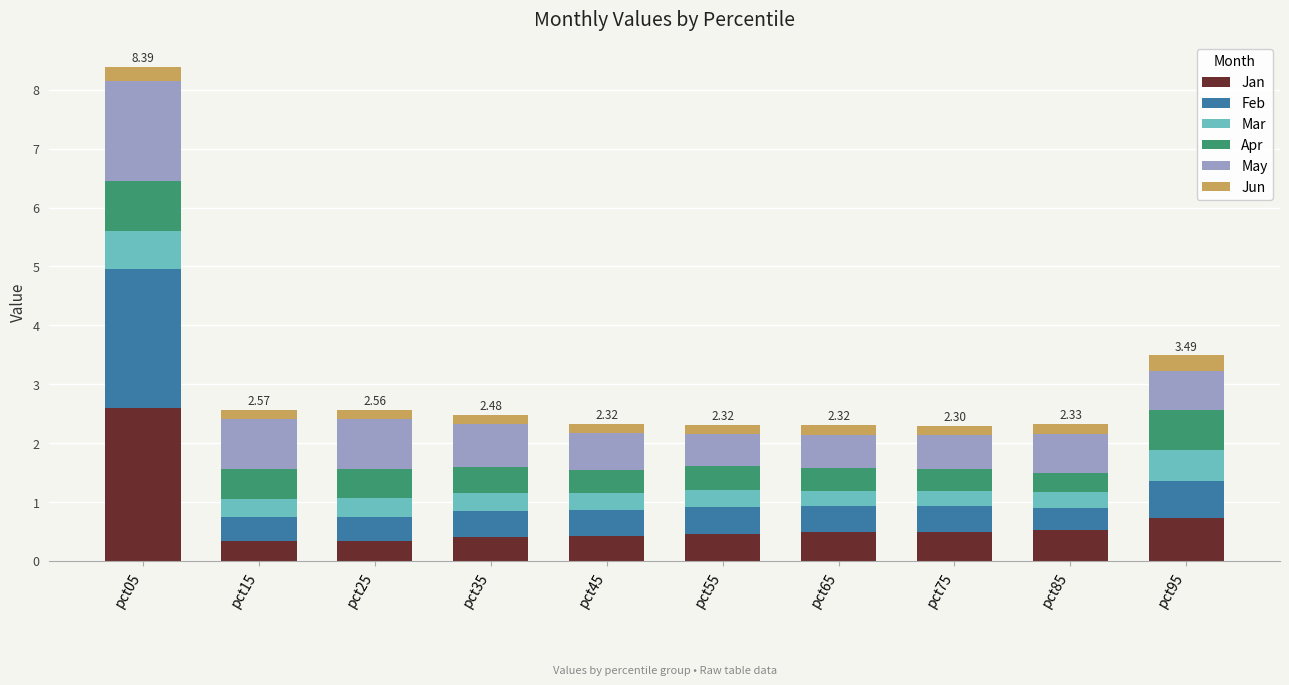

What is the approximate value of Mar at pct35?

0.3